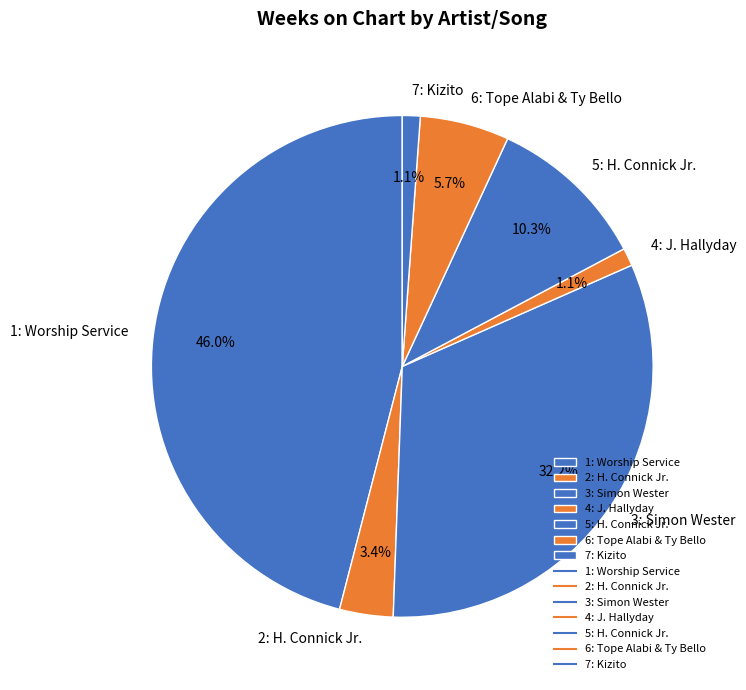

How many segments does this pie chart have?

7